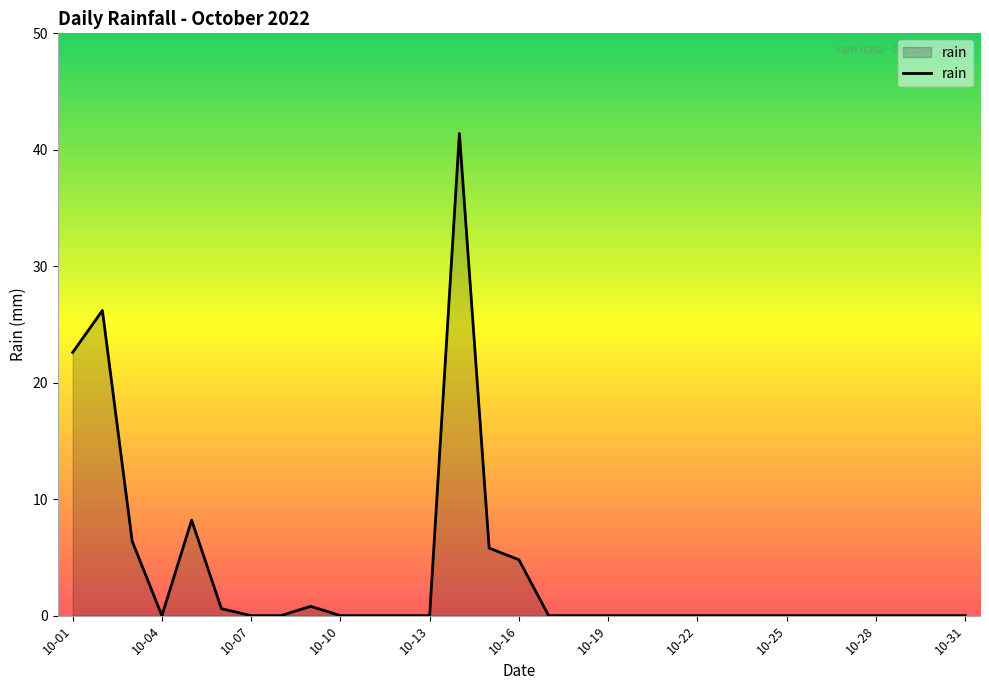

What is the difference between the maximum and minimum values?

41.4